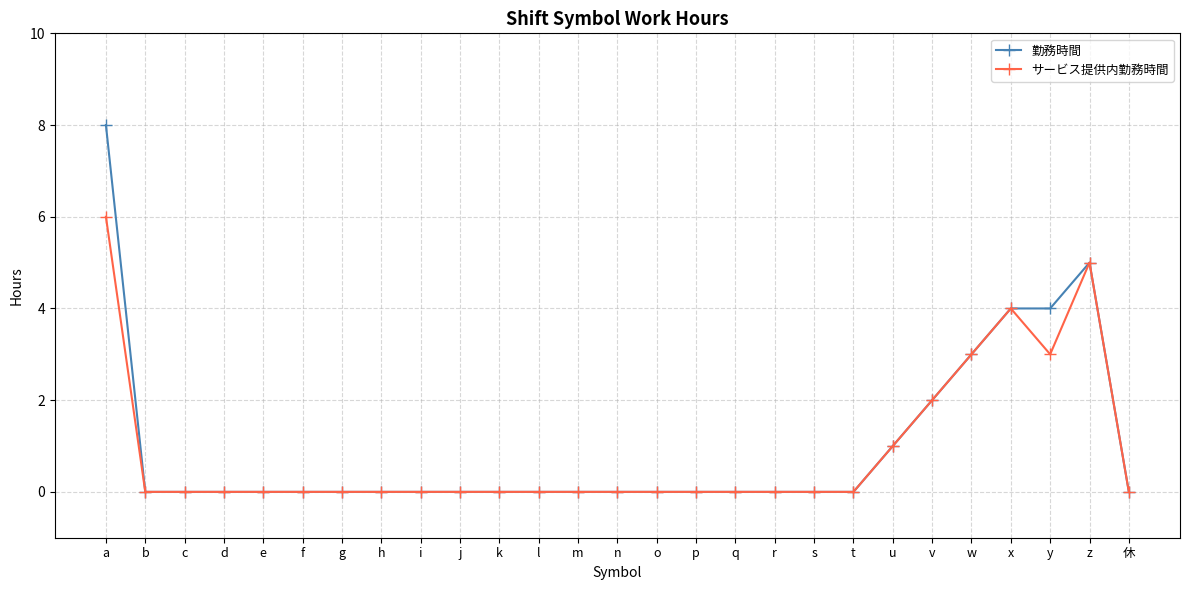

Rank the series by their maximum value, from lowest to highest.

サービス提供内勤務時間, 勤務時間